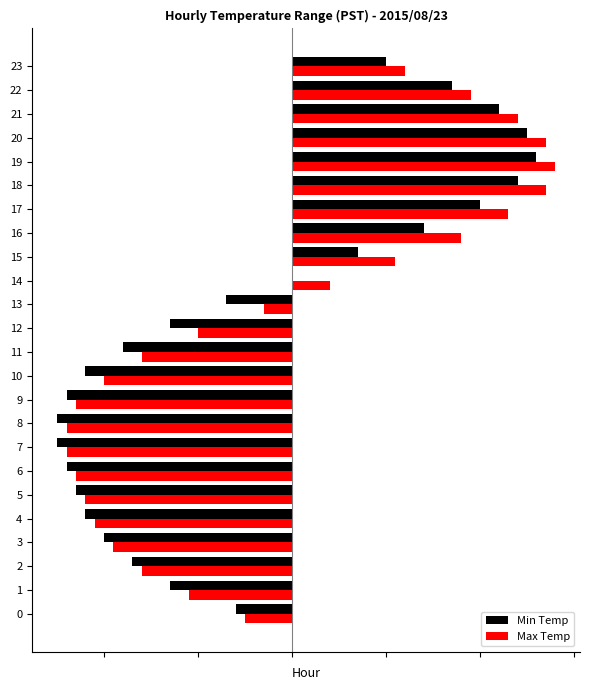

List the labels in order of Max Temp value, largest first.

19, 18, 20, 21, 17, 22, 16, 23, 15, 14, 13, 0, 12, 1, 2, 11, 3, 10, 4, 5, 6, 9, 7, 8